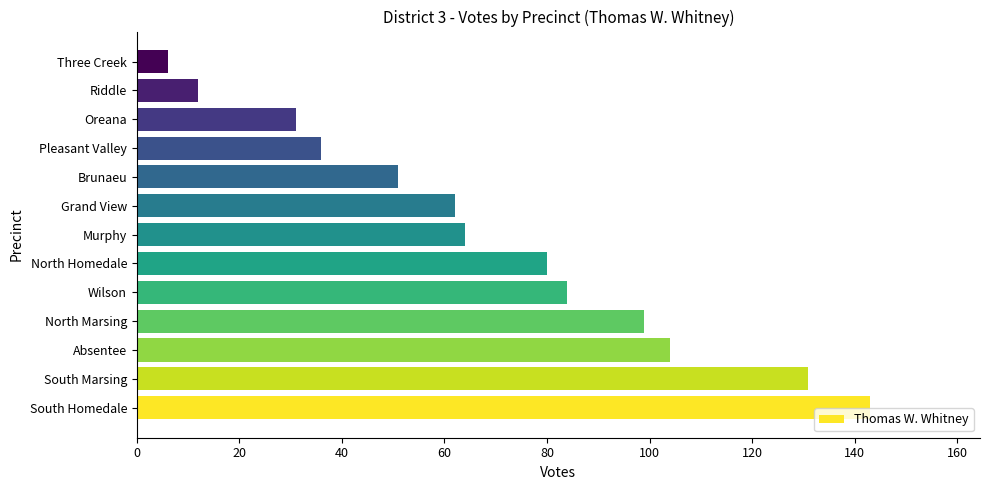

True or false: the data shows 51 at Brunaeu.

True